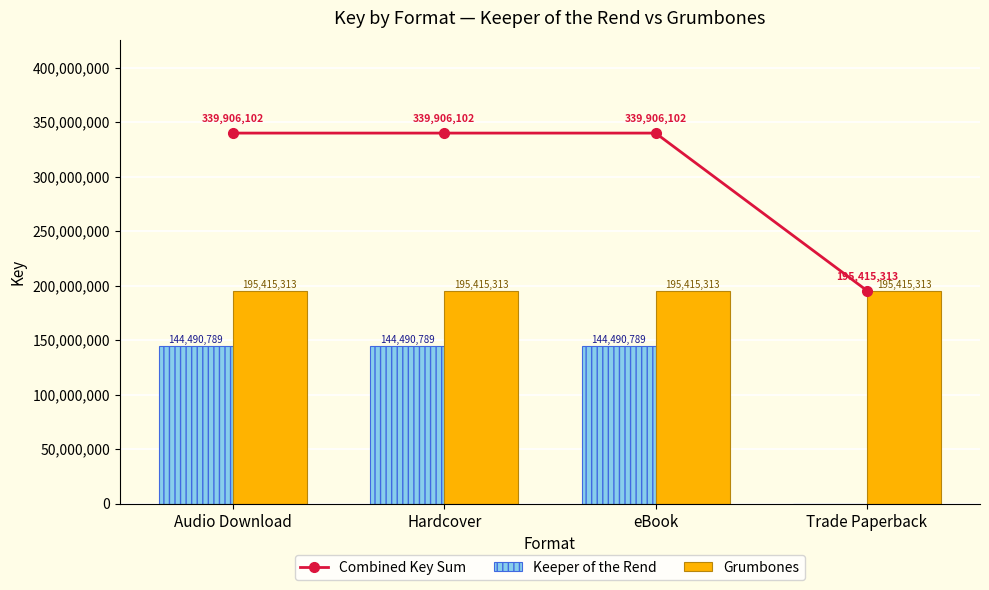

Is it true that Combined Key Sum equals 521993317 at Audio Download?

False